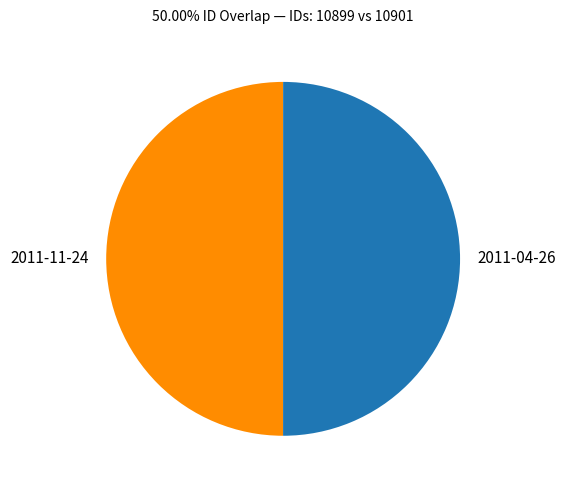

Is it true that 2011-04-26 is 59% of the pie?

False